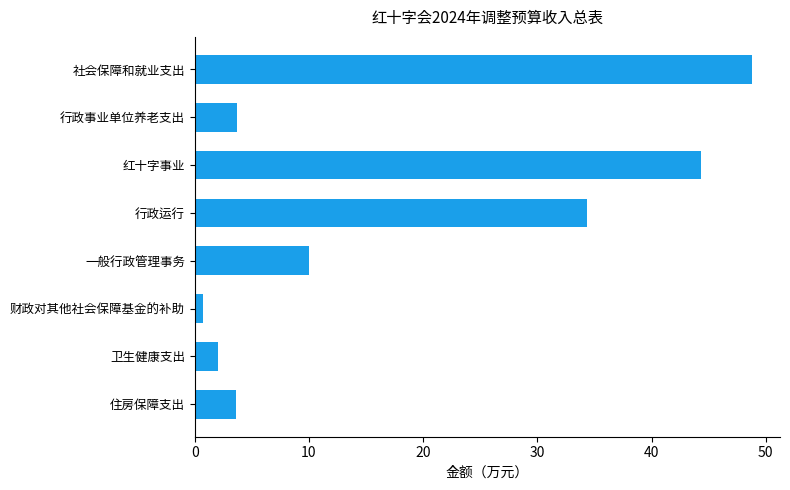

Where is the data nearest to the value 24?

行政运行